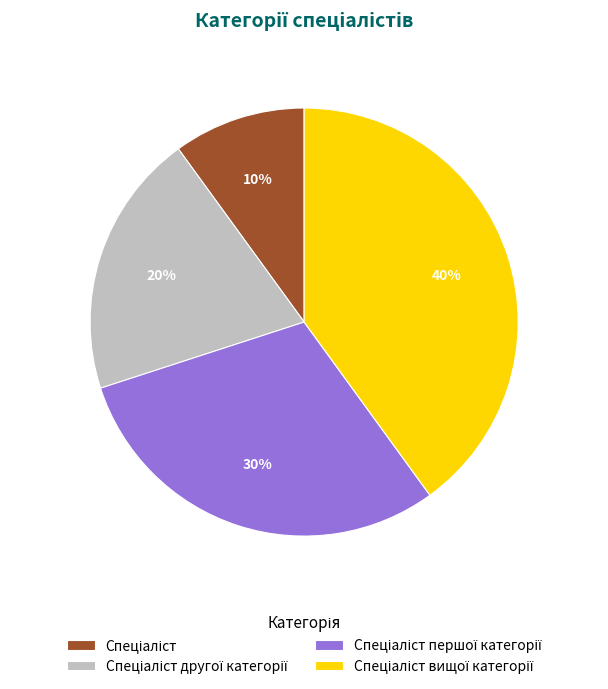

Is there any slice that represents more than half of the pie?

No